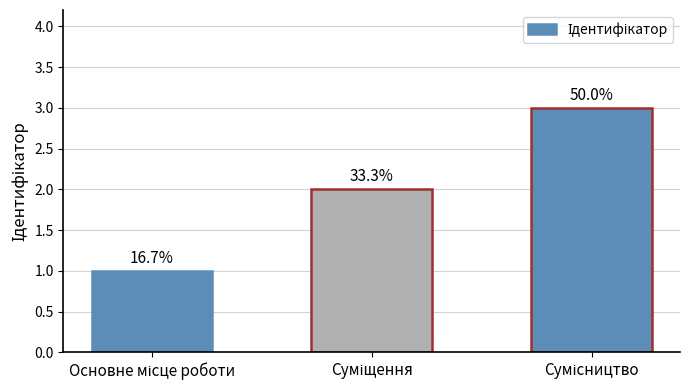

Rank the categories by value from lowest to highest.

Основне місце роботи, Суміщення, Сумісництво